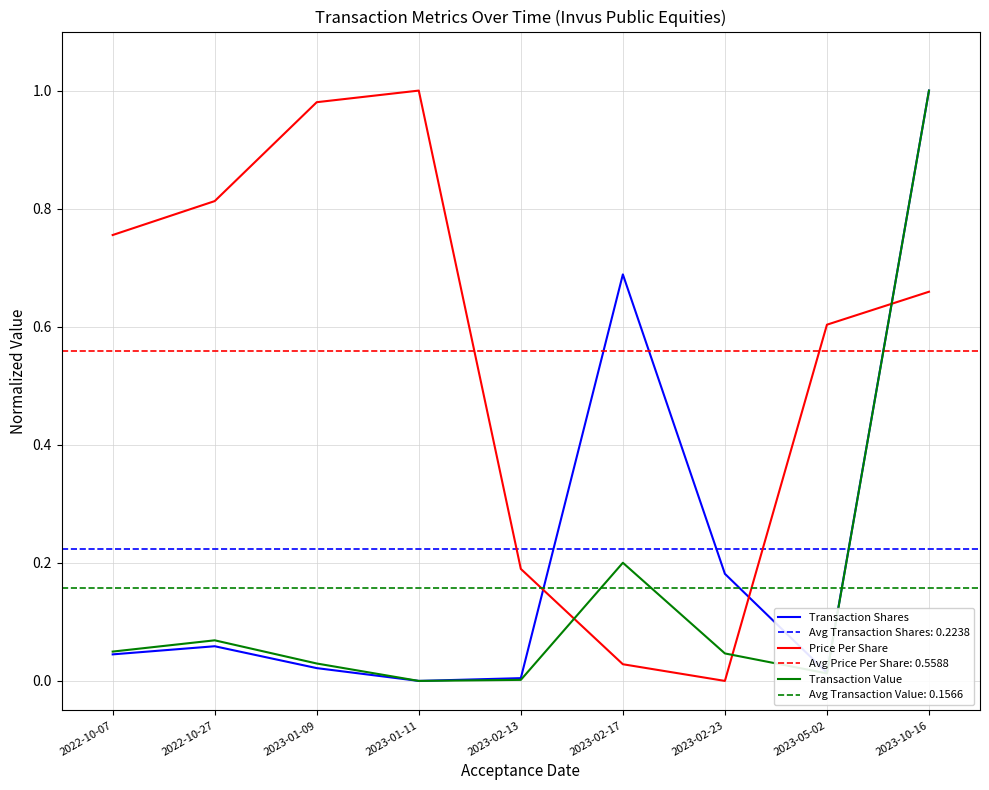

Reading left to right, extract all data points from this chart.

Transaction Shares: 0.0	0.1	0.0	0.0	0.0	0.7	0.2	0.0	1.0
Price Per Share: 0.8	0.8	1.0	1.0	0.2	0.0	0.0	0.6	0.7
Transaction Value: 0.0	0.1	0.0	0.0	0.0	0.2	0.0	0.0	1.0